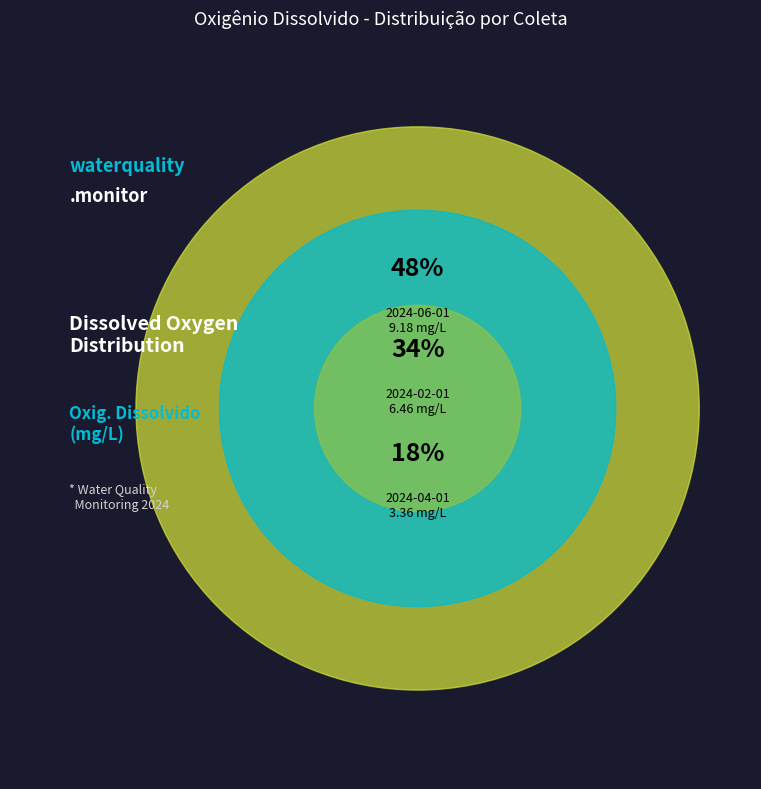

Is 2024-02-01 the majority of the pie?

No